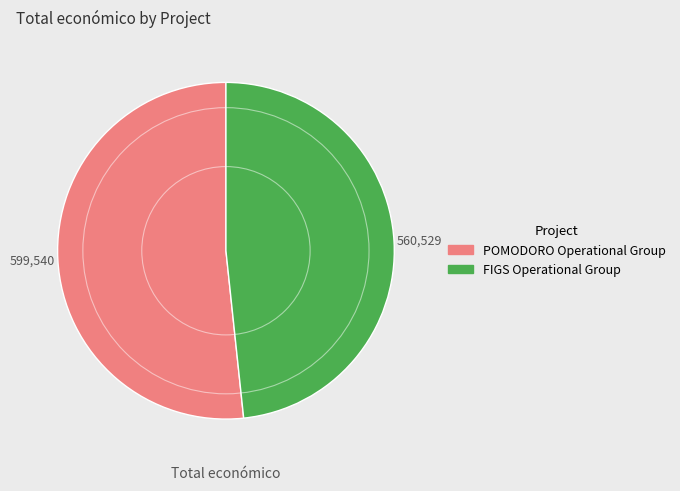

True or false: FIGS Operational Group accounts for 48% of the total.

True